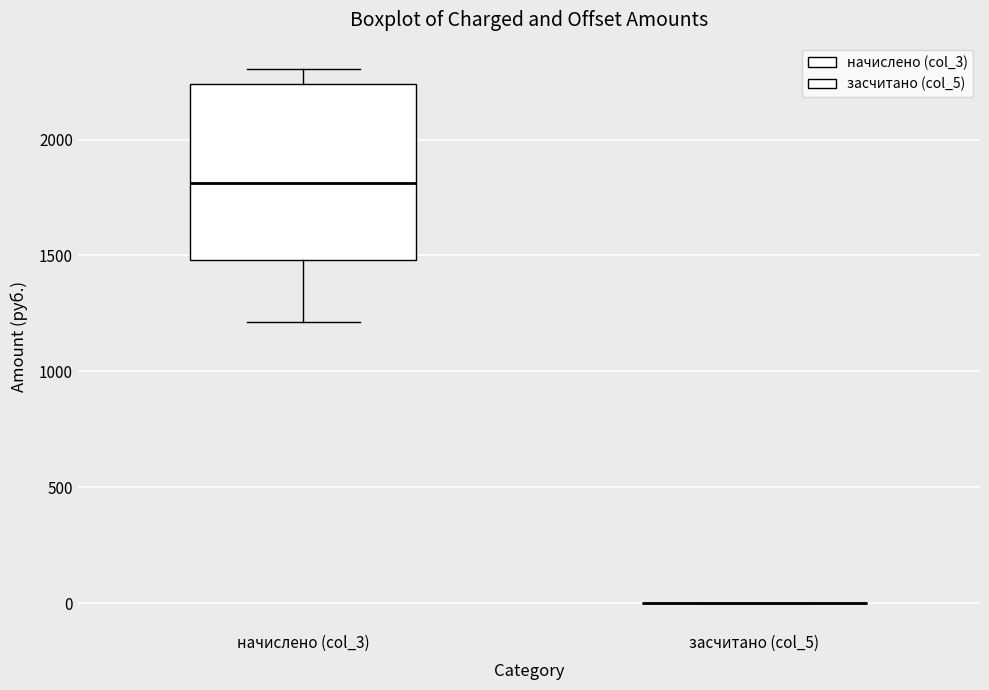

Reading left to right, read every box against the y-axis: the position of its median line, the range the box covers, and the ends of its whiskers. The values are not printed on the chart, so give them approximately, as read against the axis.

начислено (col_3): median 1800, box 1500 to 2250, whiskers 1200 to 2300
засчитано (col_5): box collapsed to a line at 0, whiskers 0 to 0